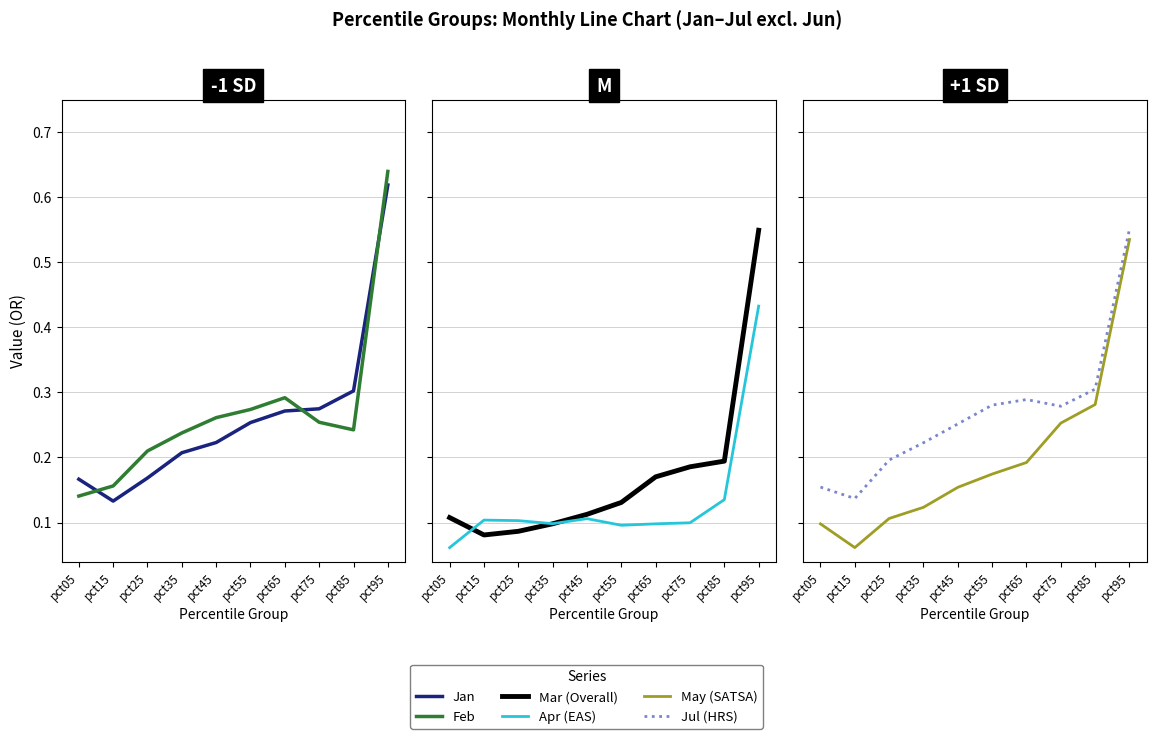

What is the spread (max minus min) of values at pct15?

0.1